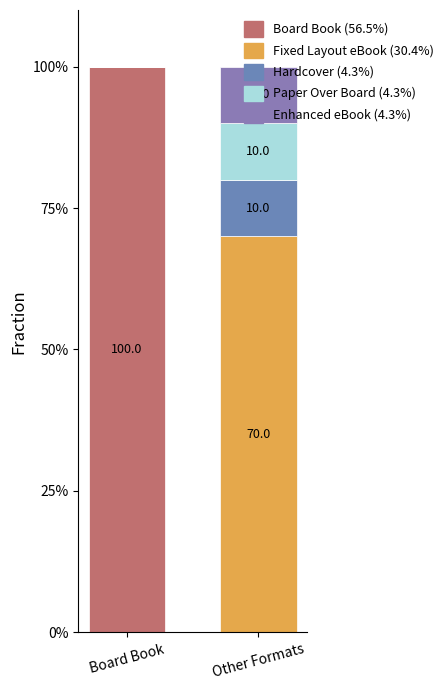

Does the chart contain stacked bars?

Yes